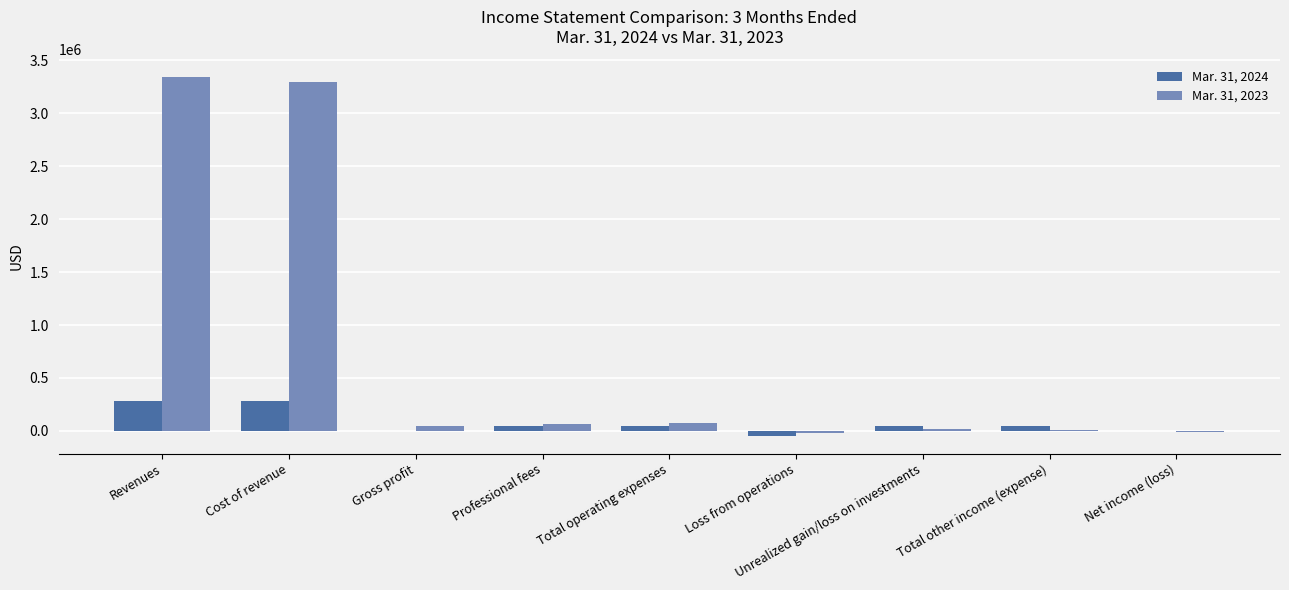

Which series changed the most between Cost of revenue and Unrealized gain/loss on investments?

Mar. 31, 2023